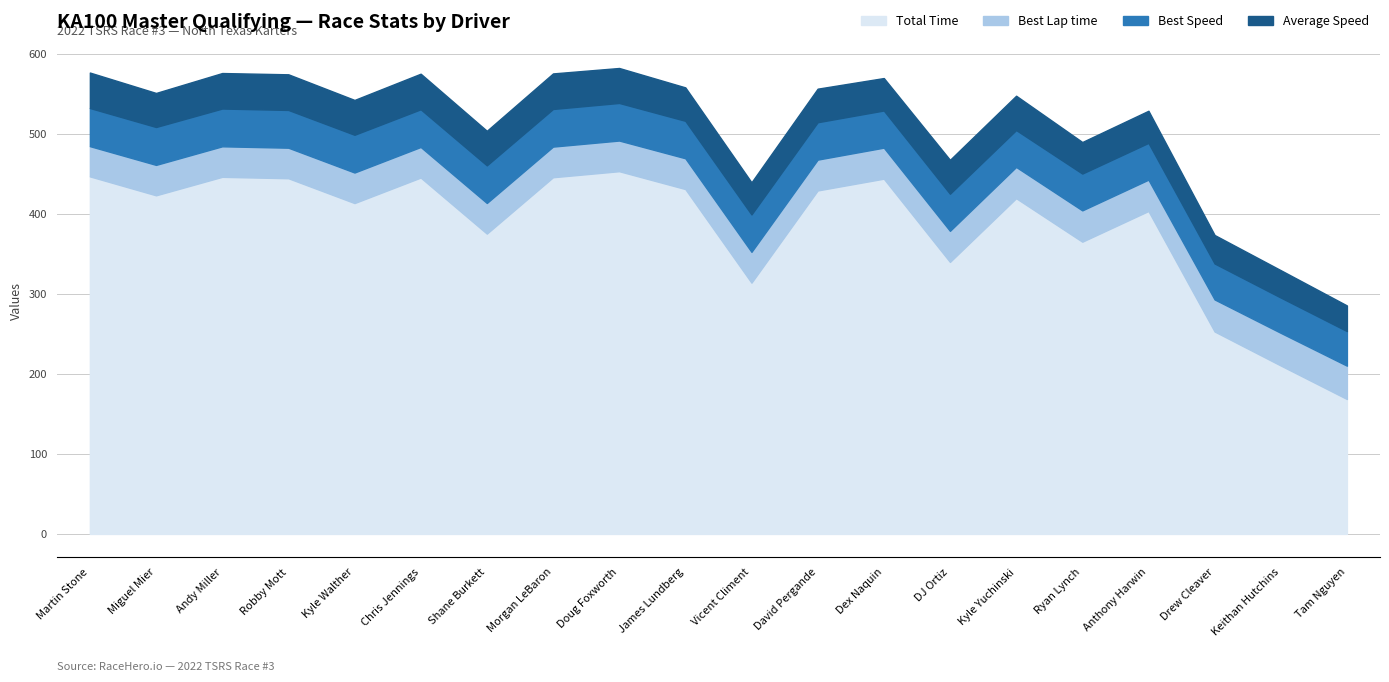

The value of Average Speed at Drew Cleaver is 20.9. True or false?

False